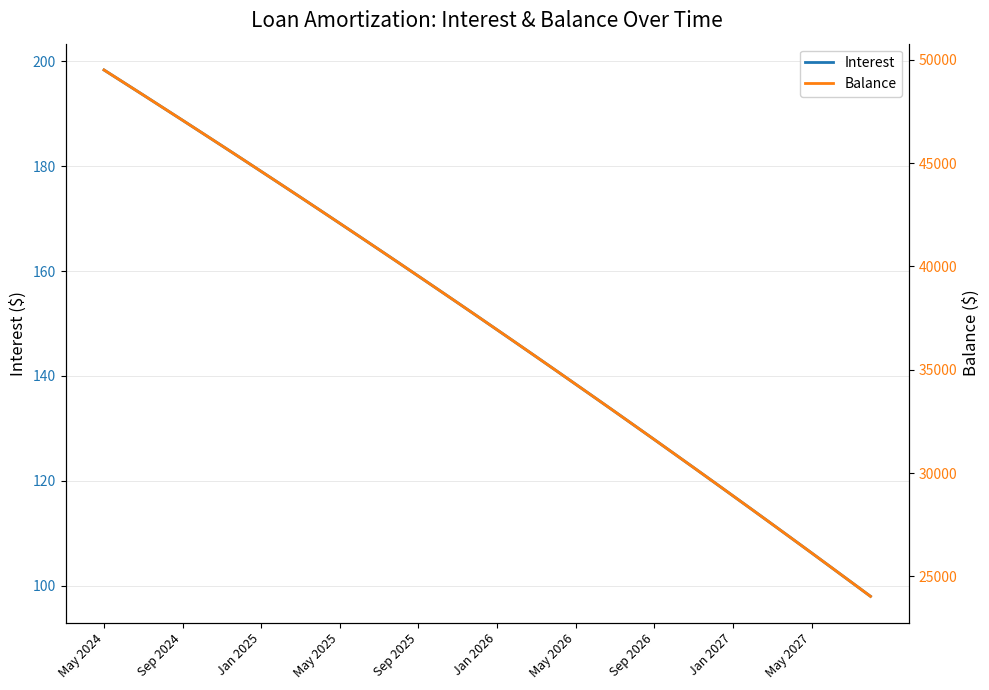

Reading left to right, list all the values displayed in this chart.

Interest: 198.4	196.0	193.6	191.2	188.8	186.3	183.9	181.5	179.0	176.5	174.1	171.6	169.1	166.6	164.1	161.6	159.0	156.5	153.9	151.4	148.8	146.2	143.6	141.0	138.4	135.8	133.2	130.5	127.8	125.2	122.5	119.8	117.1	114.4	111.7	109.0	106.2	103.5	100.7	97.9
Balance: 49509.0	48904.0	48296.0	47686.0	47074.0	46459.0	45842.0	45222.0	44600.0	43975.0	43348.0	42718.0	42086.0	41451.0	40814.0	40174.0	39532.0	38887.0	38240.0	37590.0	36938.0	36283.0	35625.0	34965.0	34302.0	33637.0	32969.0	32298.0	31625.0	30949.0	30270.0	29589.0	28905.0	28218.0	27528.0	26836.0	26141.0	25443.0	24742.0	24039.0